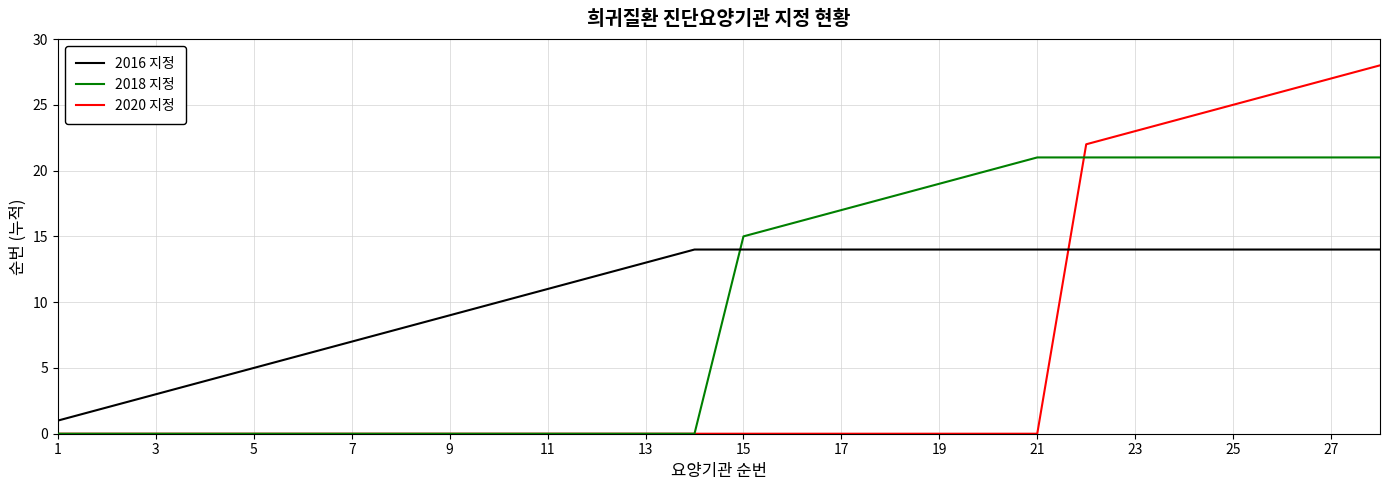

How many times do 2020 지정 and 2016 지정 cross each other?

1